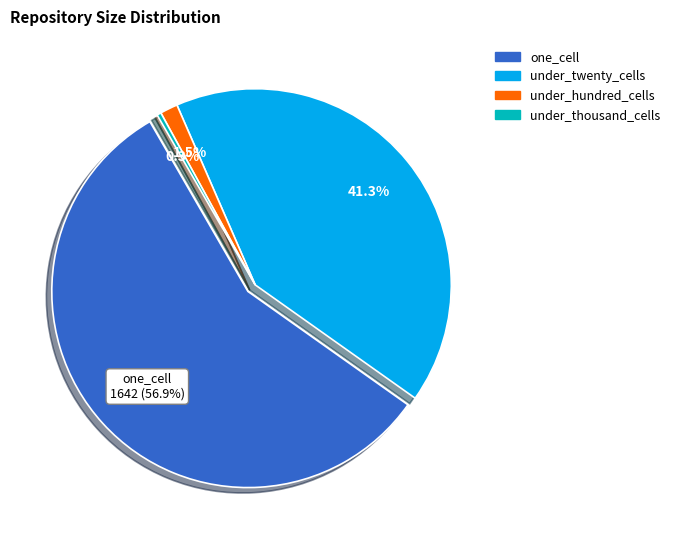

Which slice is the largest?

one_cell